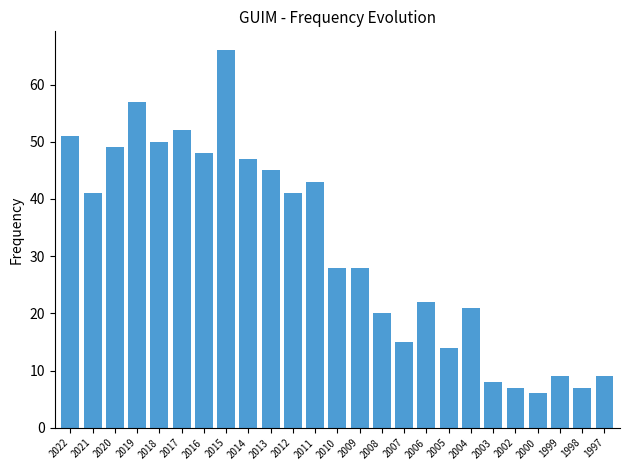

Reading right to left, what are all the values shown in this chart?

1997=9	1998=7	1999=9	2000=6	2002=7	2003=8	2004=21	2005=14	2006=22	2007=15	2008=20	2009=28	2010=28	2011=43	2012=41	2013=45	2014=47	2015=66	2016=48	2017=52	2018=50	2019=57	2020=49	2021=41	2022=51